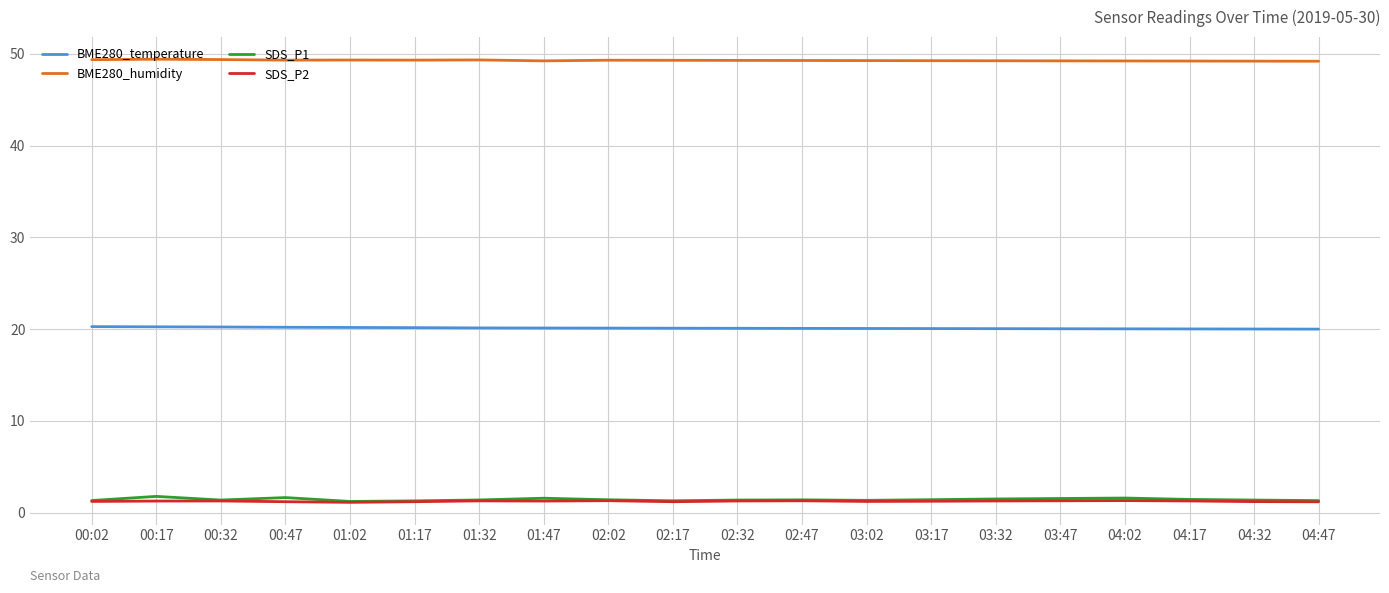

Is this an area chart (filled region under the line)?

No